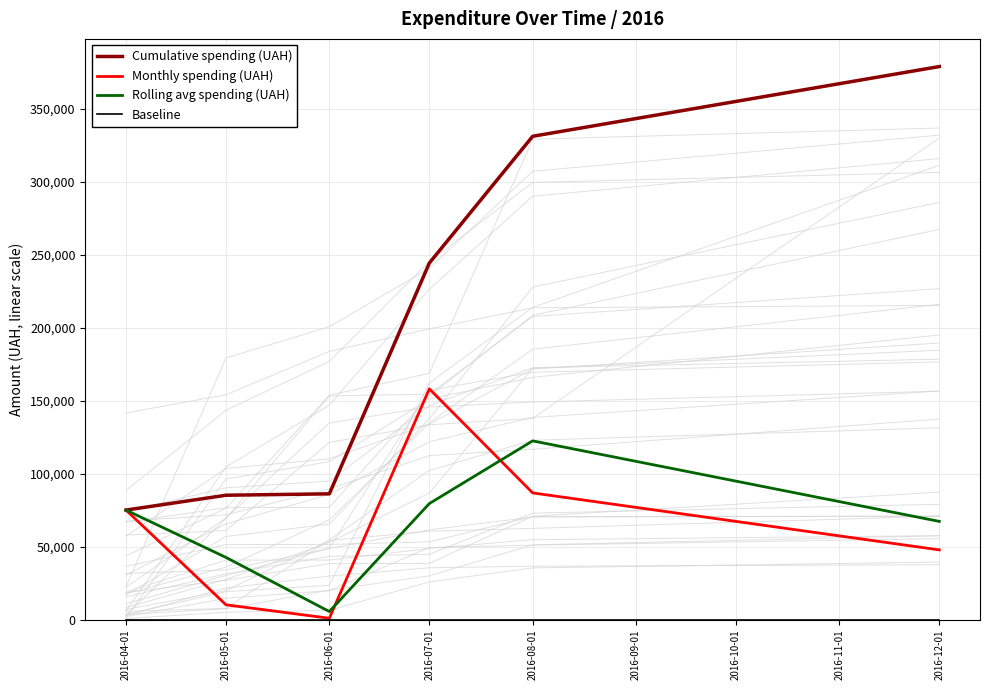

True or false: Rolling avg spending (UAH) has more than 0 interior local peaks.

True